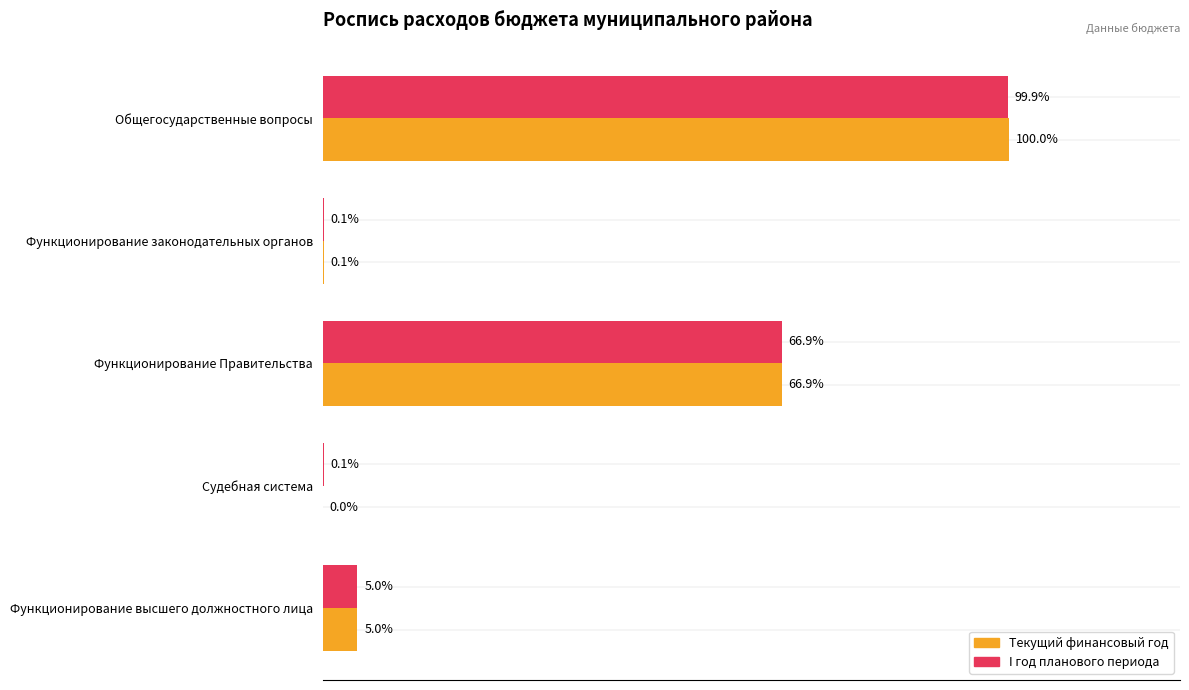

What are all the series names shown in the legend?

Текущий финансовый год, I год планового периода